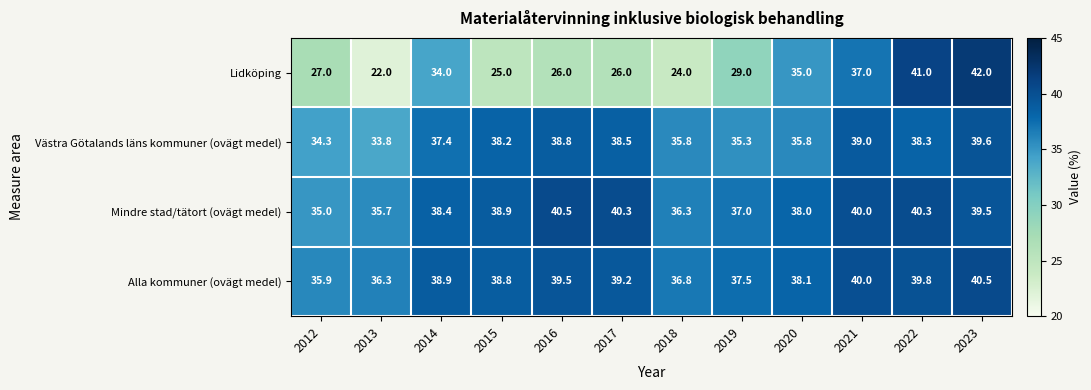

What is the total value across all series at 2023?

161.6